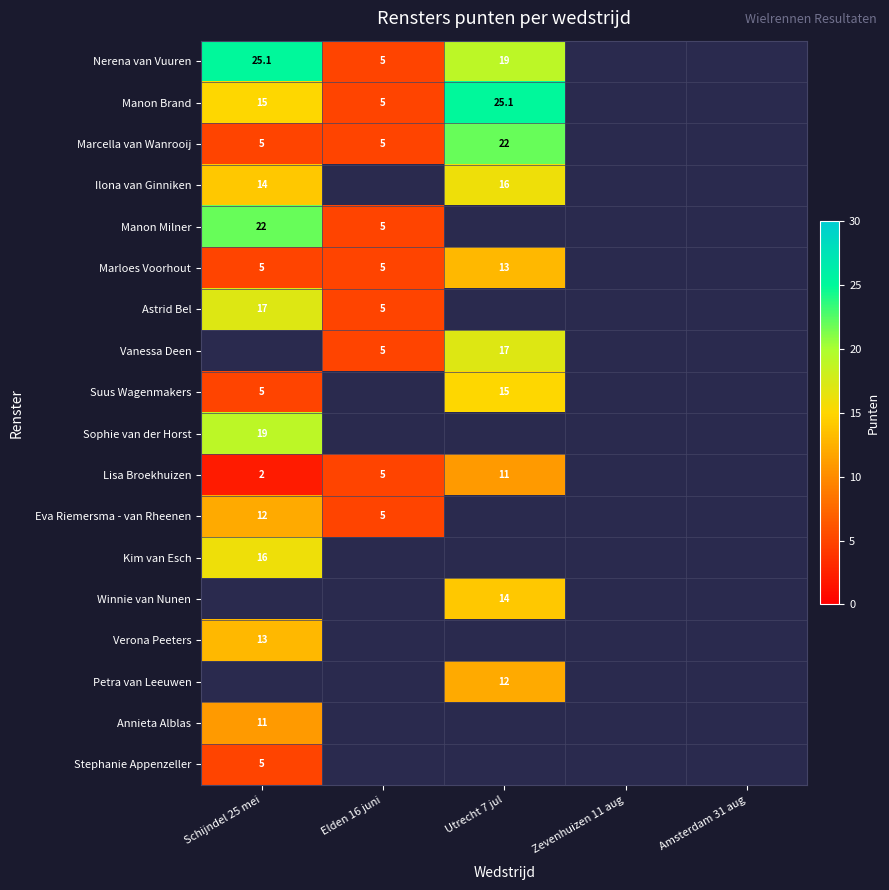

True or false: Annieta Alblas has a value of 14.6 at Schijndel 25 mei.

False